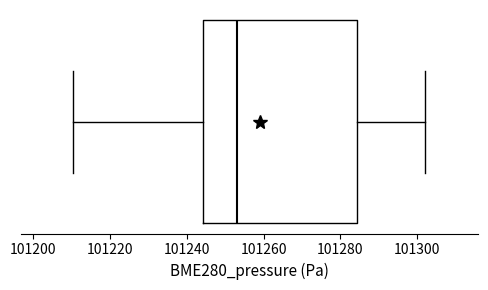

Transcribe this box plot: give where the median line is, the range the box spans, and where the two whiskers end, as read against the x-axis. The values are not printed on the chart, so give them approximately, as read against the axis.

median 101254, box 101244 to 101284, whiskers 101210 to 101302